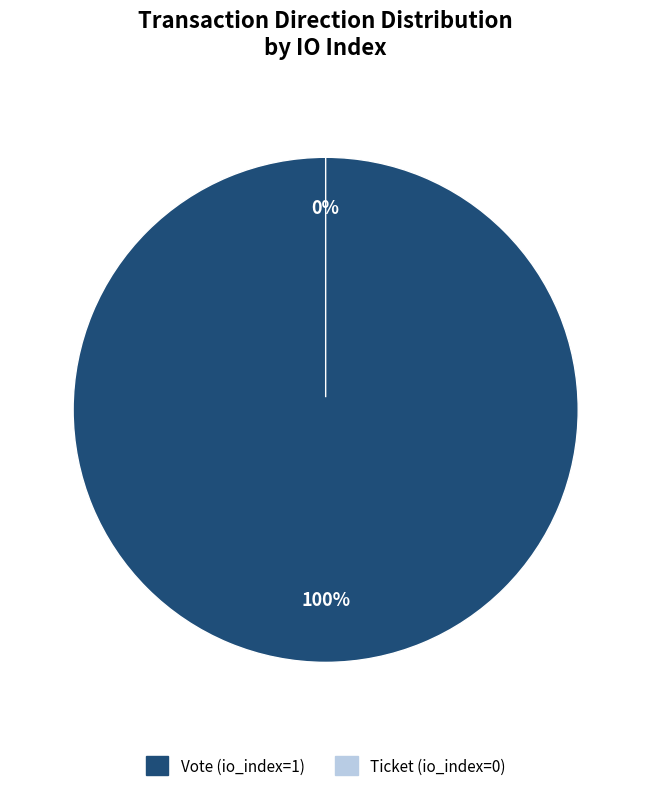

Between Ticket (io_index=0) and Vote (io_index=1), which is larger?

Vote (io_index=1)